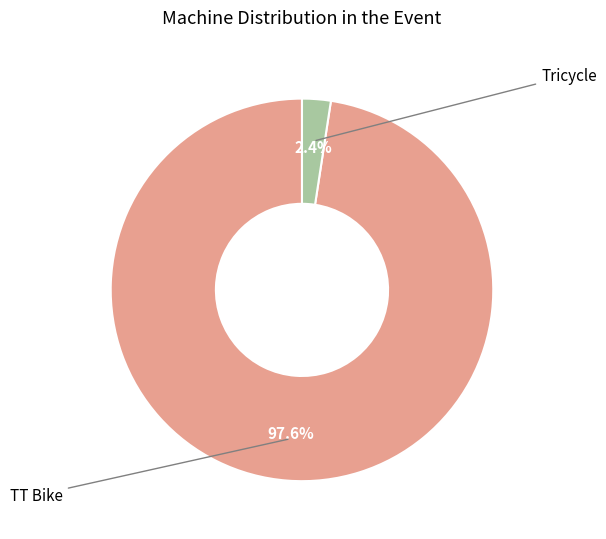

Does any single category account for the majority?

Yes